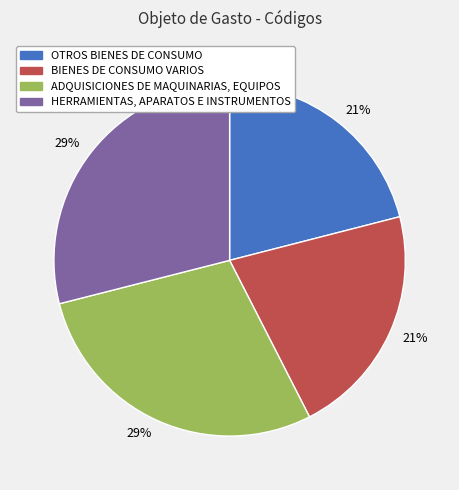

Is HERRAMIENTAS, APARATOS E INSTRUMENTOS the majority of the pie?

No